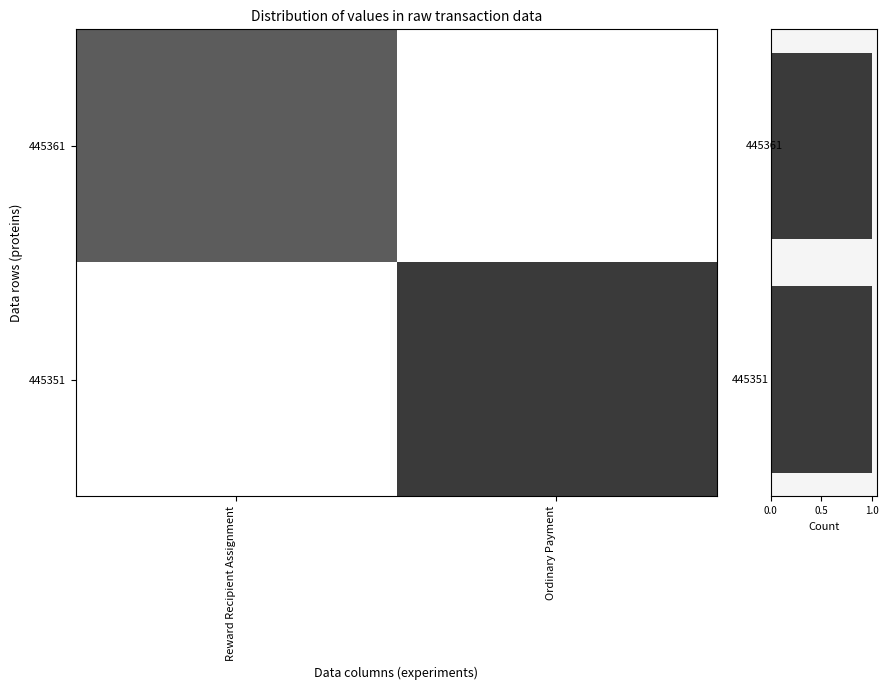

At which label does 445361 reach its minimum?

Ordinary Payment